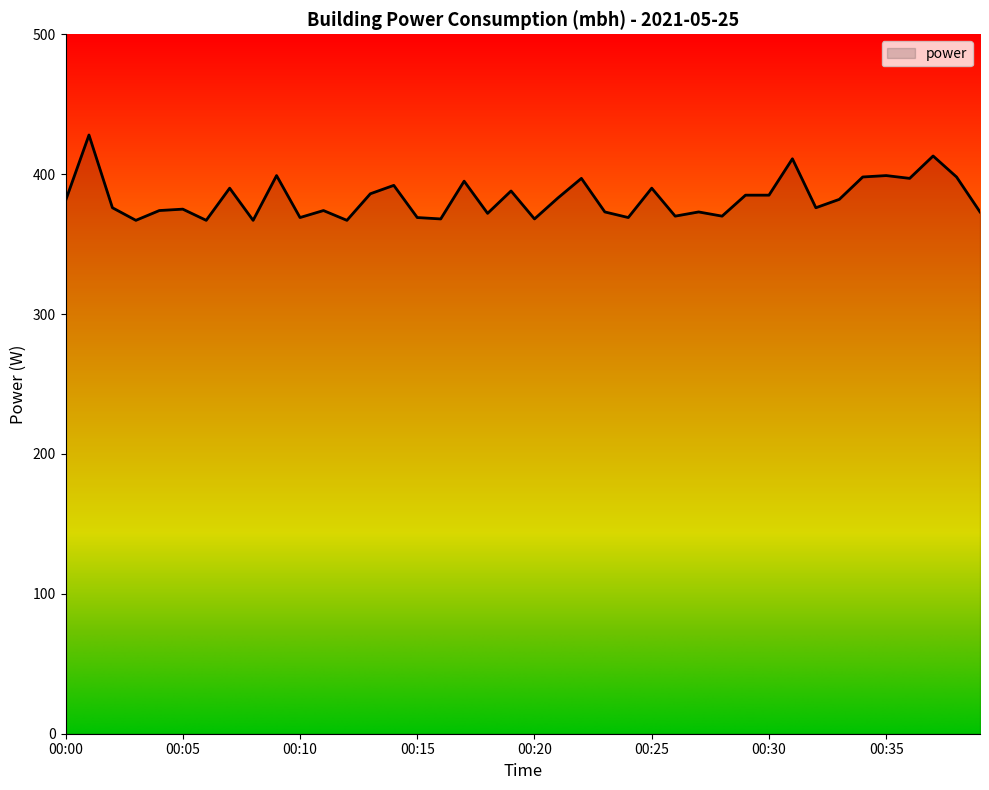

What is the difference between the maximum and minimum values?

61